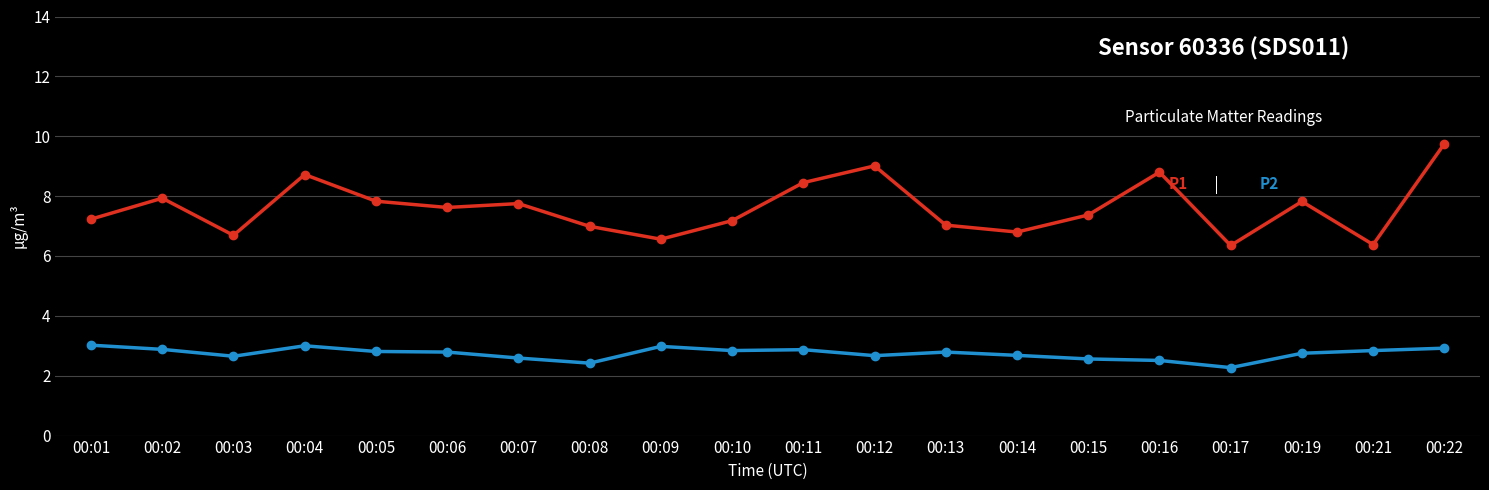

What is the spread (max minus min) of values at 00:17?

4.1